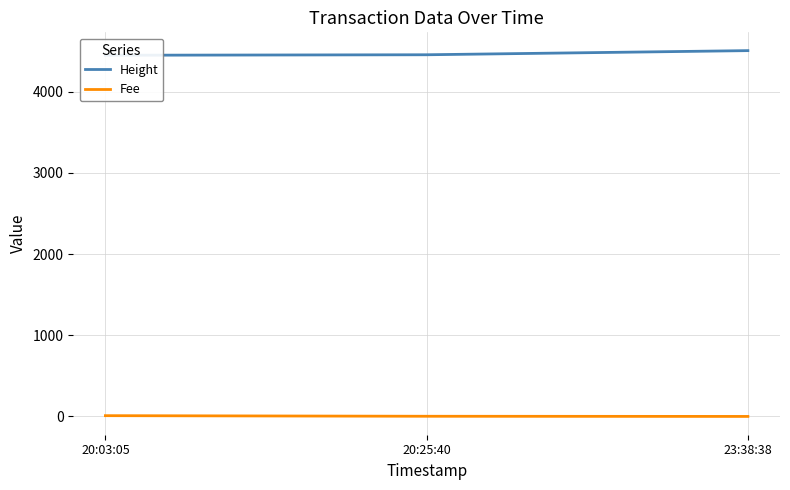

What position from the left is 23:38:38?

3